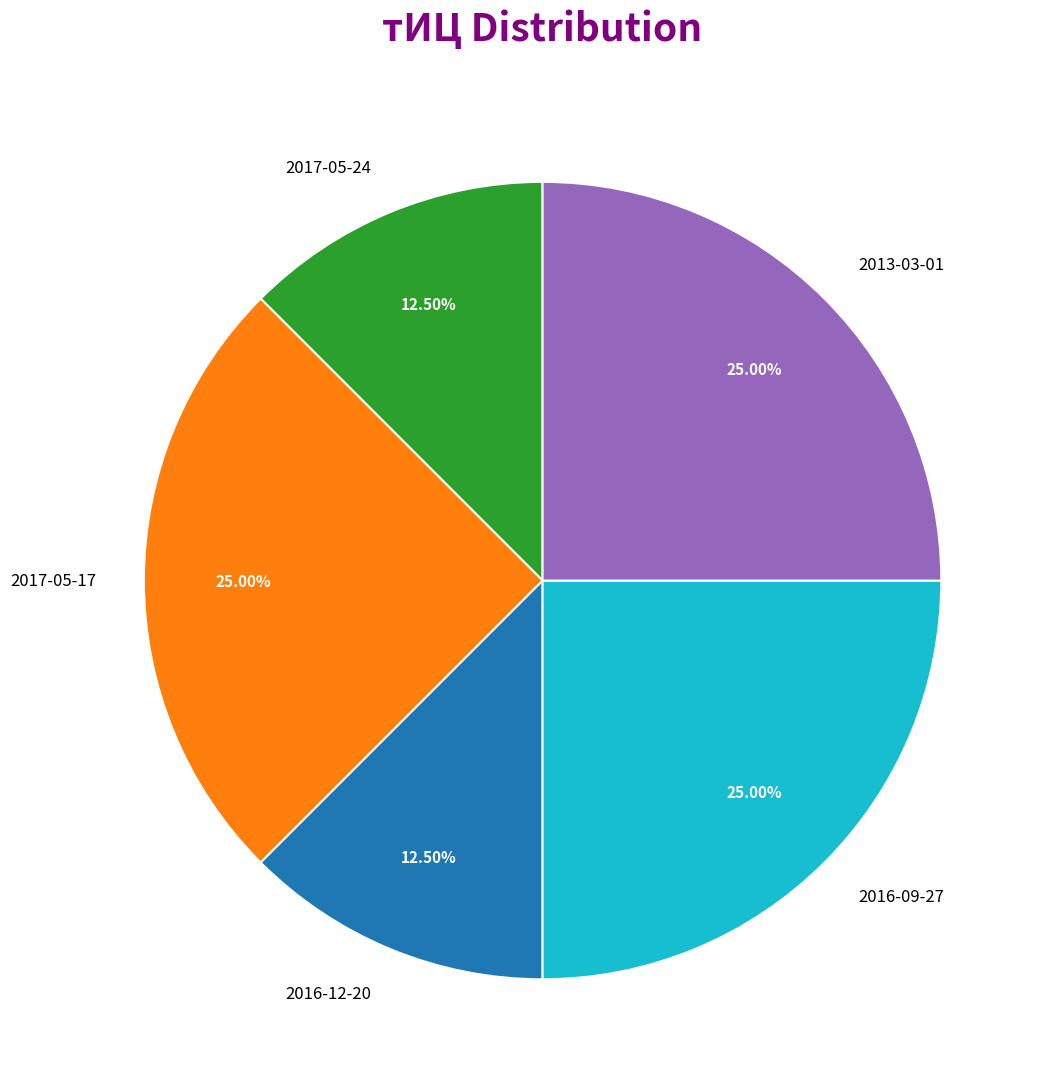

Count the number of slices in the pie.

5